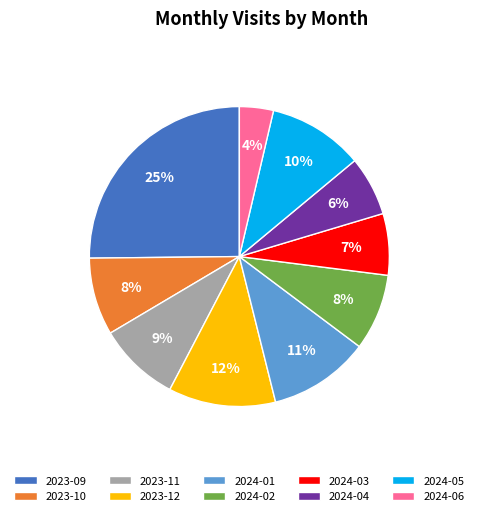

Approximately how many times larger is the value at 2023-11 compared to 2024-03?

1.3